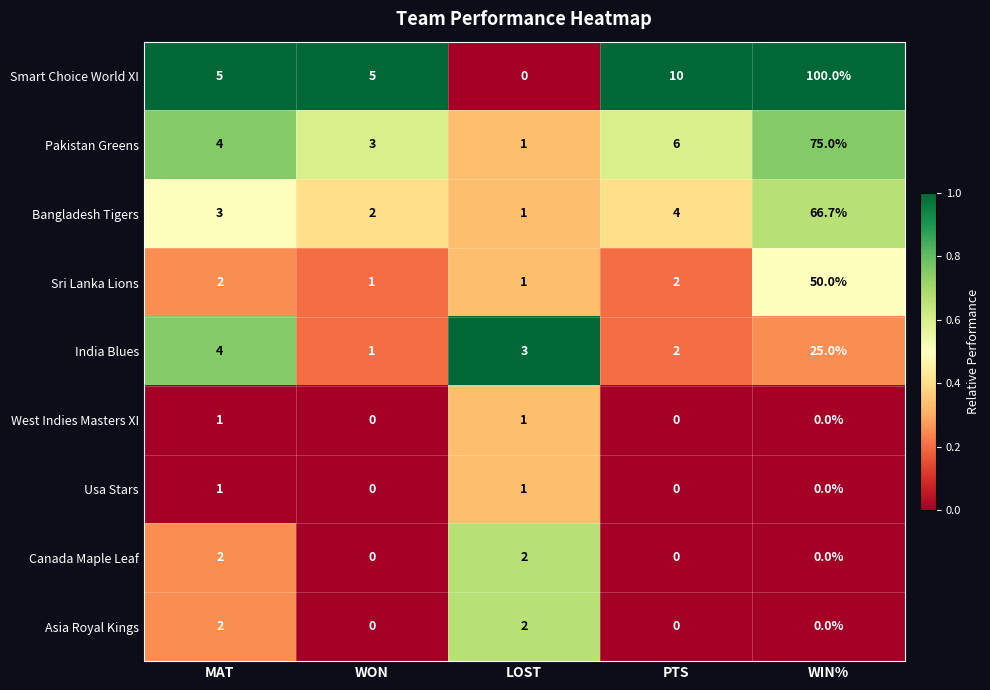

What is the spread (max minus min) of values at MAT?

4.0